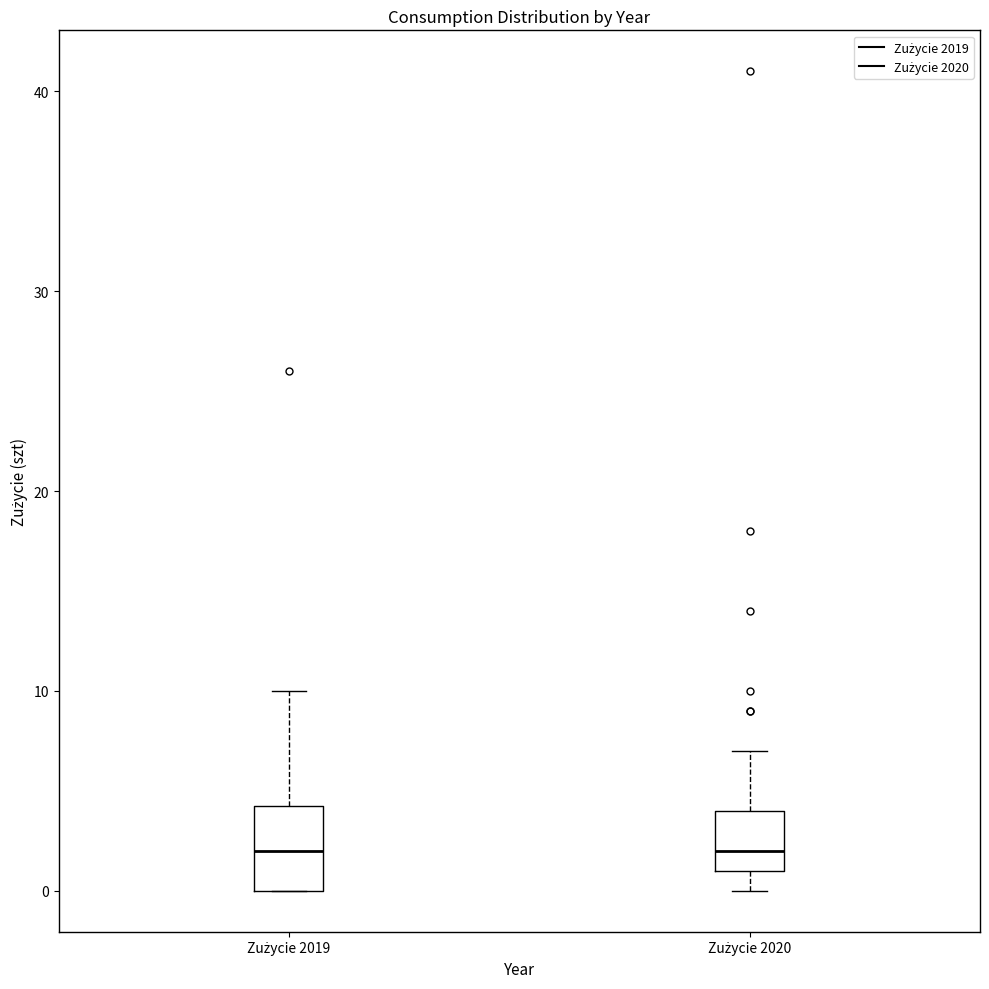

Reading left to right, read every box against the y-axis: the position of its median line, the range the box covers, and the ends of its whiskers. The values are not printed on the chart, so give them approximately, as read against the axis.

Zużycie 2019: median 2, box 0 to 4, whiskers 0 to 10
Zużycie 2020: median 2, box 1 to 4, whiskers 0 to 7